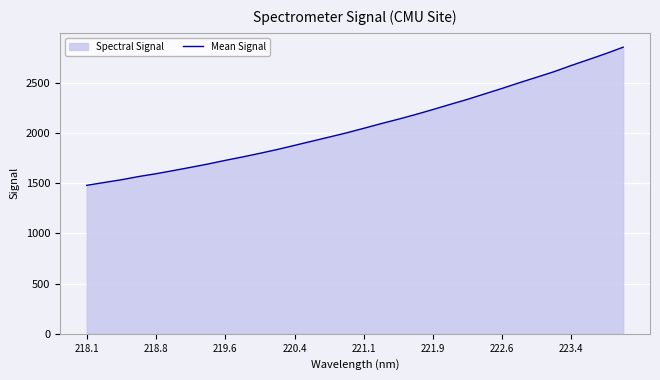

What is the minimum value shown in the chart?

1479.4